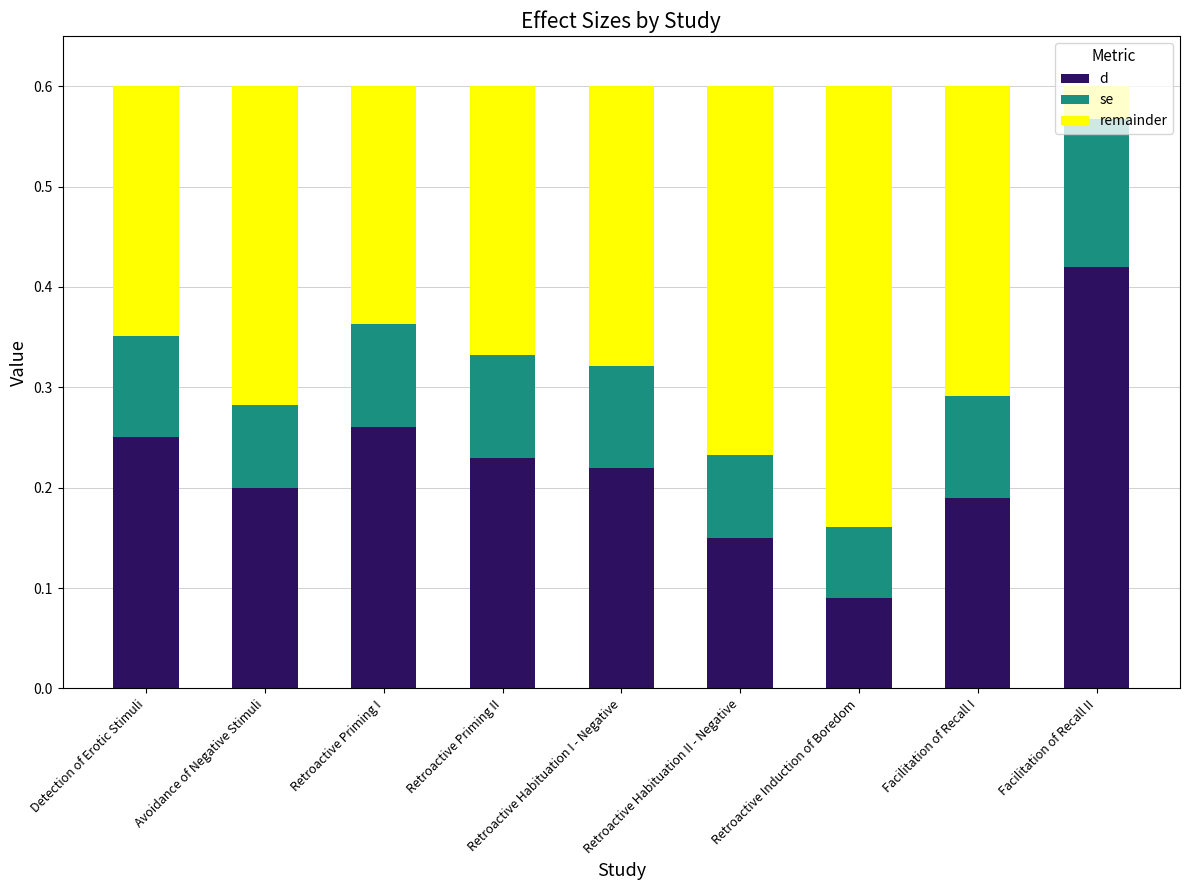

What is the sum of all d values?

2.0